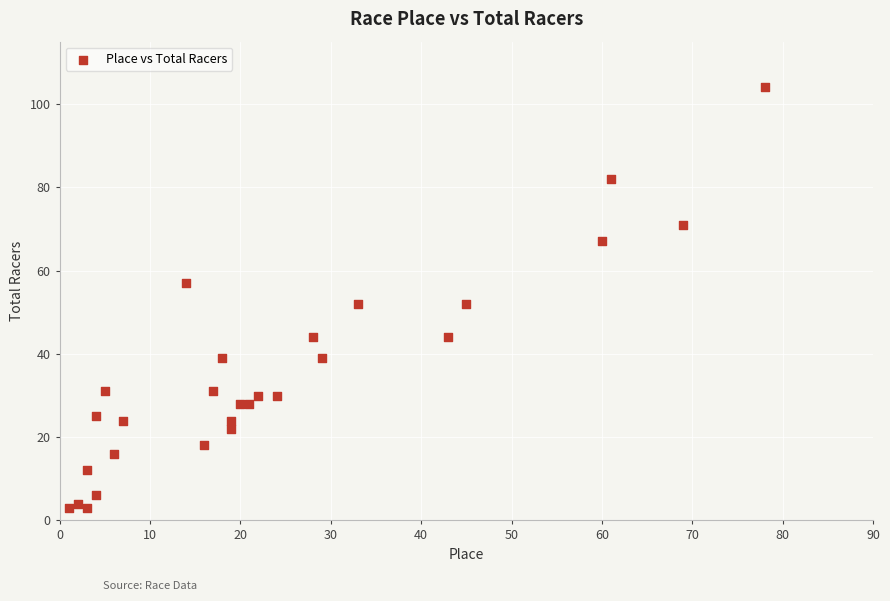

What is the range of Y values (max minus min)?

101